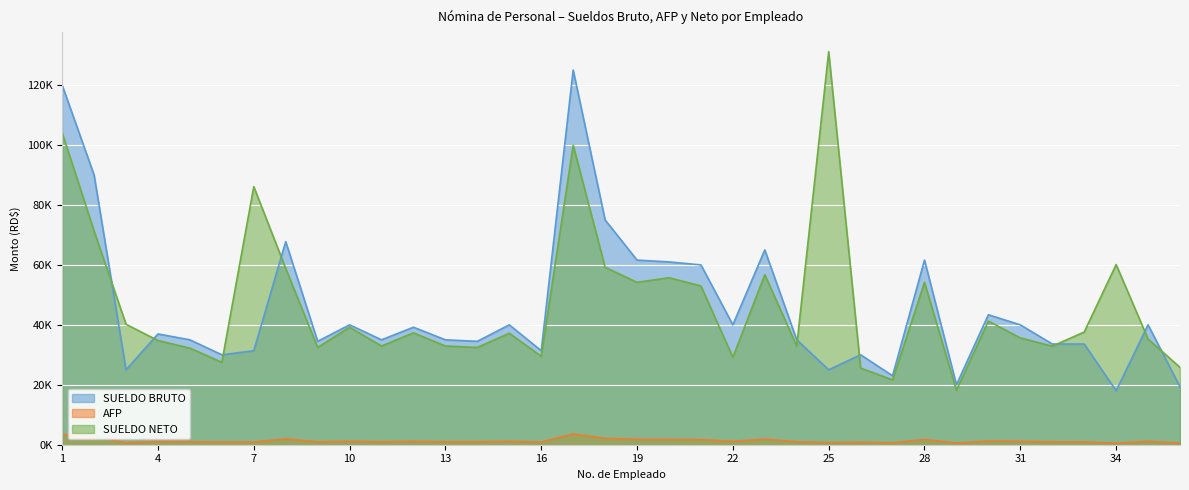

True or false: SUELDO BRUTO and SUELDO NETO intersect in this chart.

True